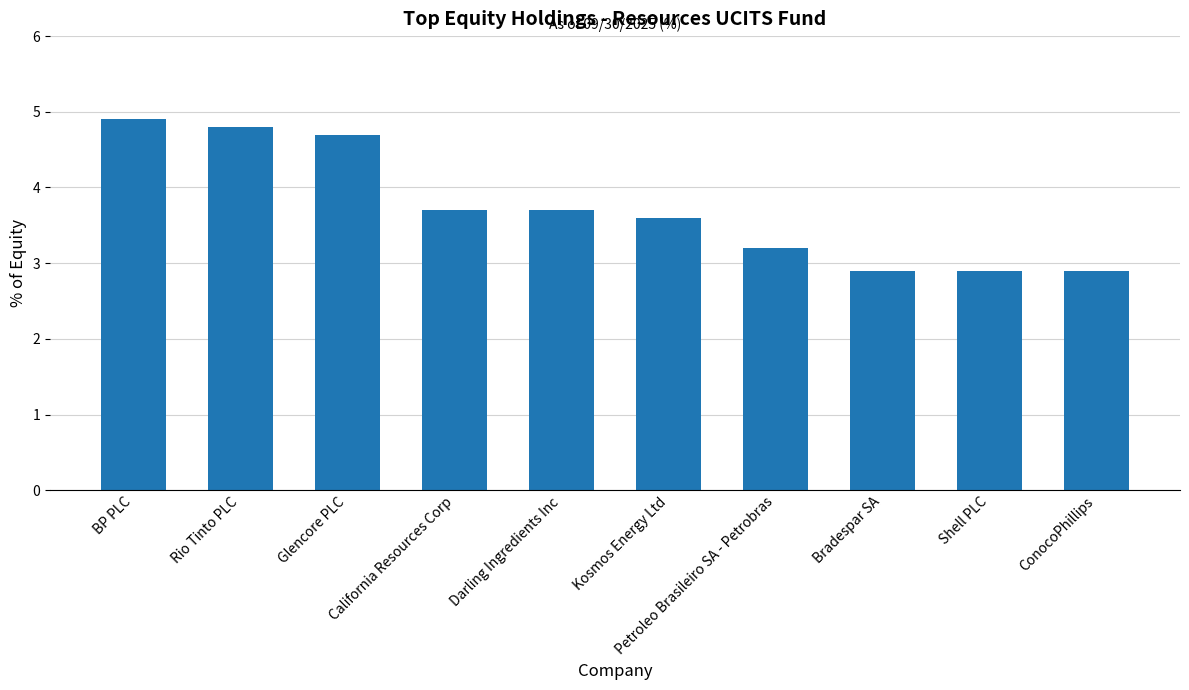

What is the change in value from BP PLC to Kosmos Energy Ltd?

-1.3